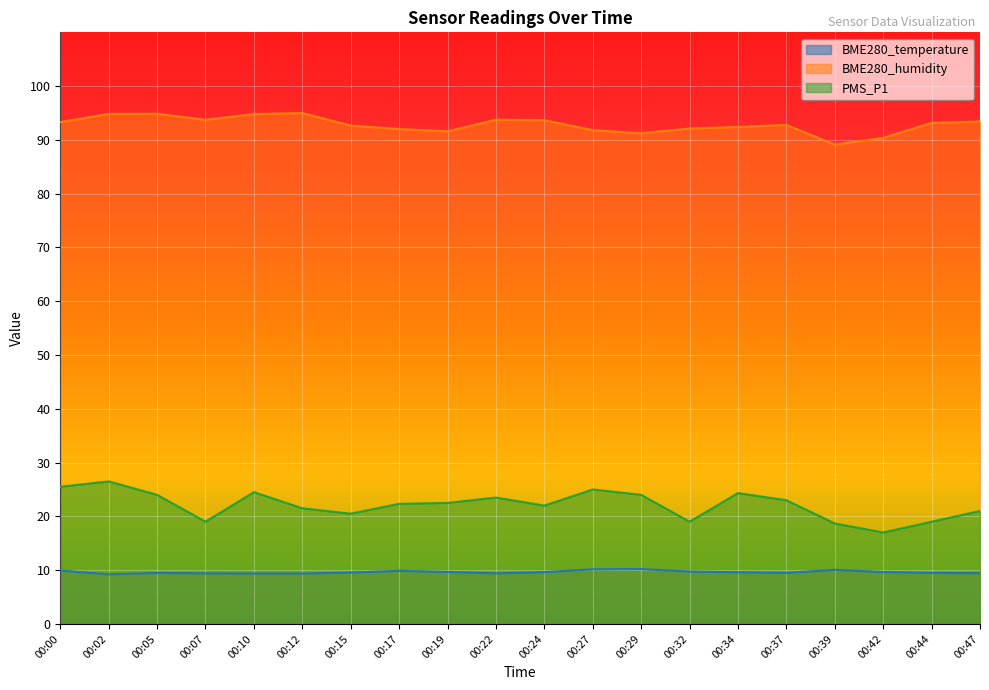

At which category does PMS_P1 reach its first local valley?

00:07